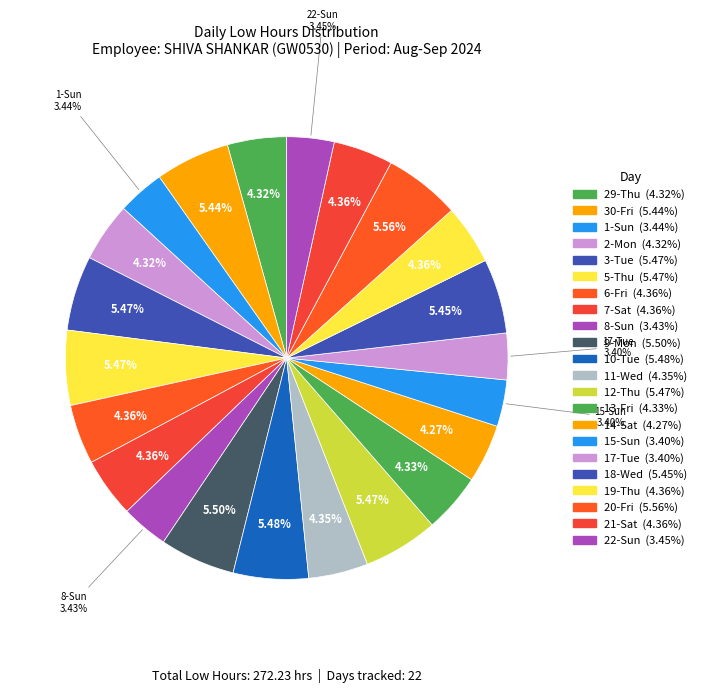

Is there a majority slice in this chart?

No